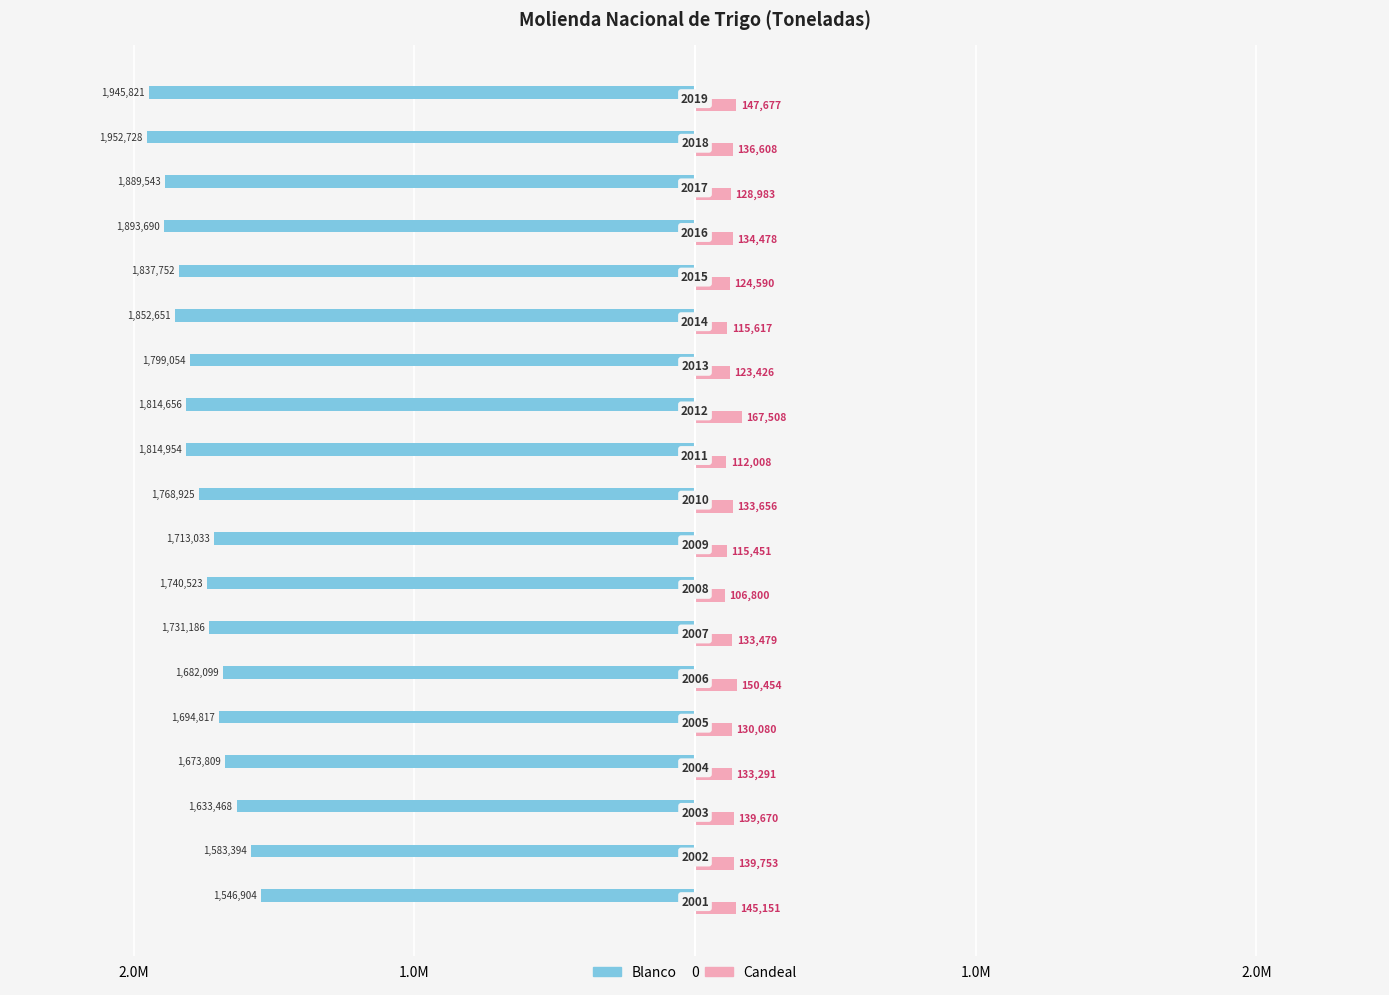

What are all the series names shown in the legend?

Blanco, Candeal